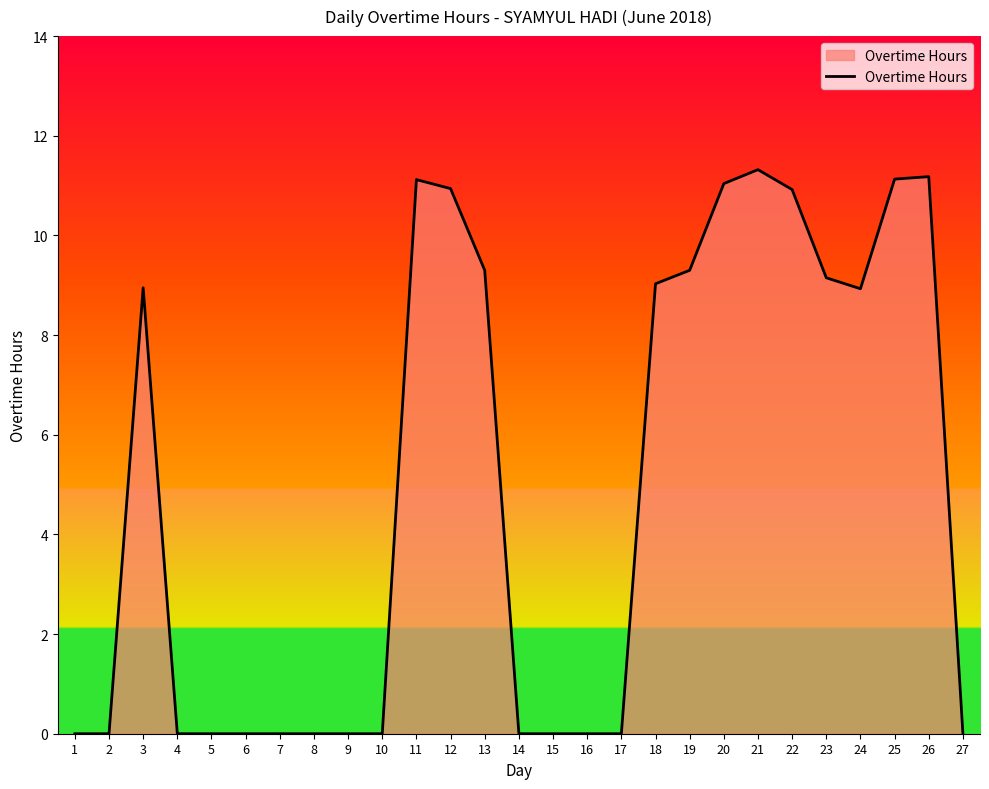

What is the change in value from 10 to 19?

+9.3